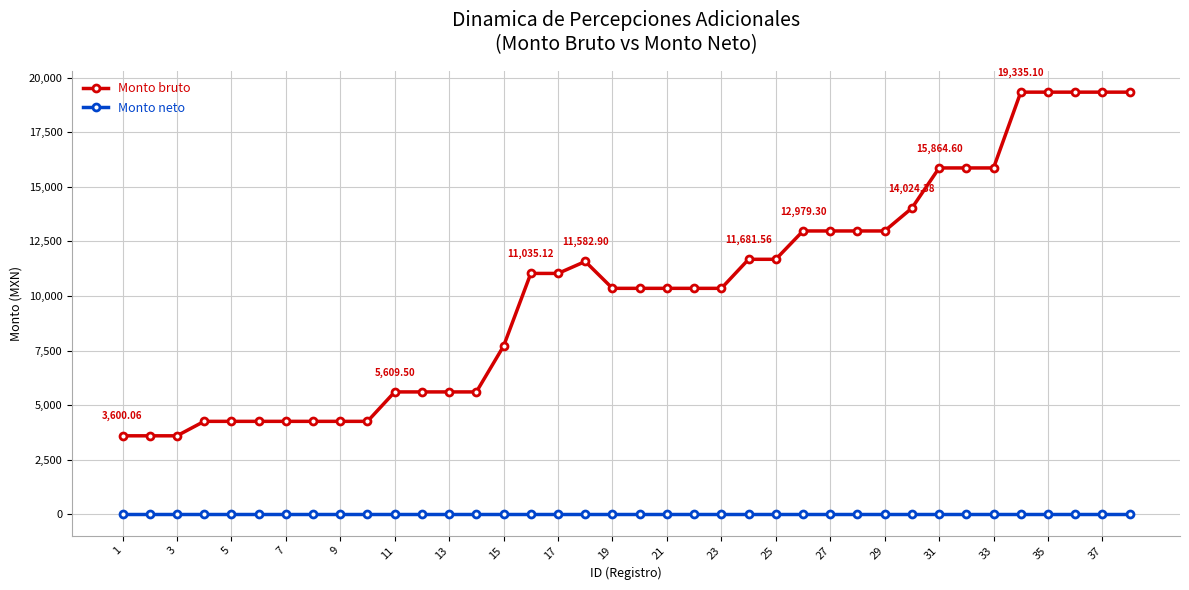

What is the difference between the second highest and minimum values in the Monto bruto series?

15735.0